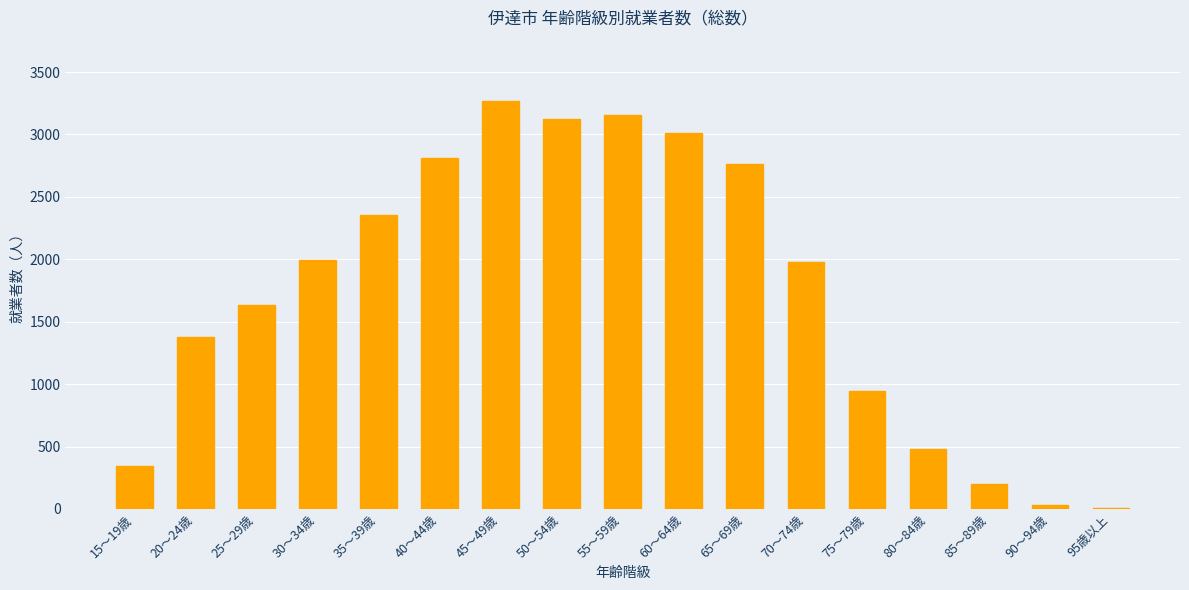

Which label corresponds to the largest value in the chart?

45～49歳